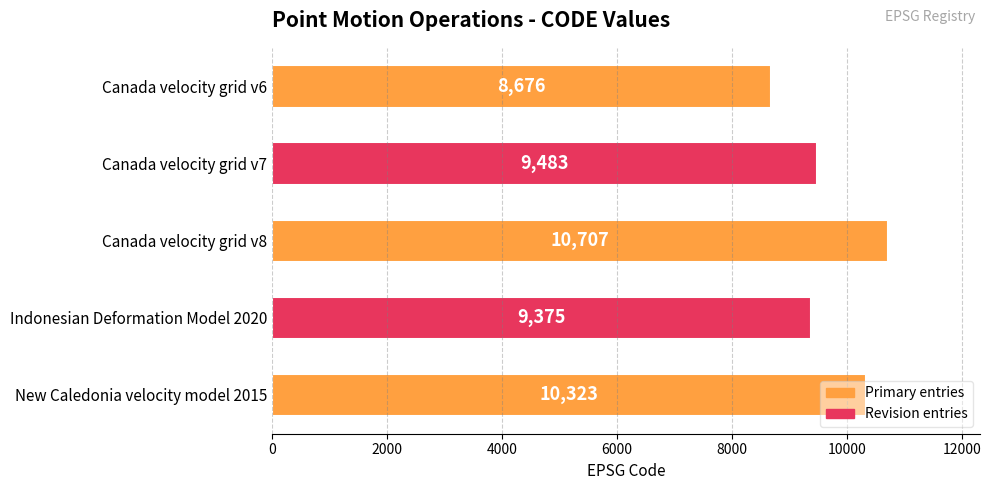

What is the maximum value shown in the chart?

10707